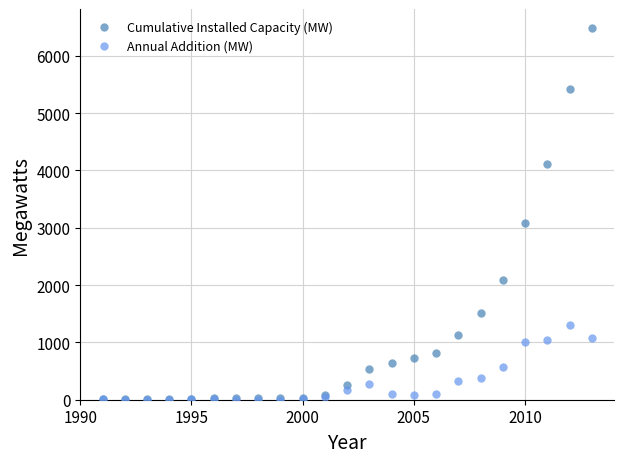

In the Cumulative Installed Capacity (MW) series, what Y value is closest to 3248?

3083.3